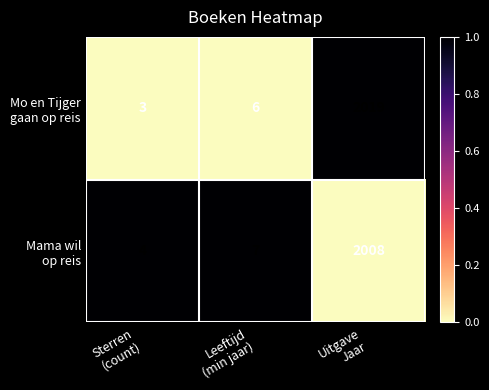

What is the smallest value displayed?

3